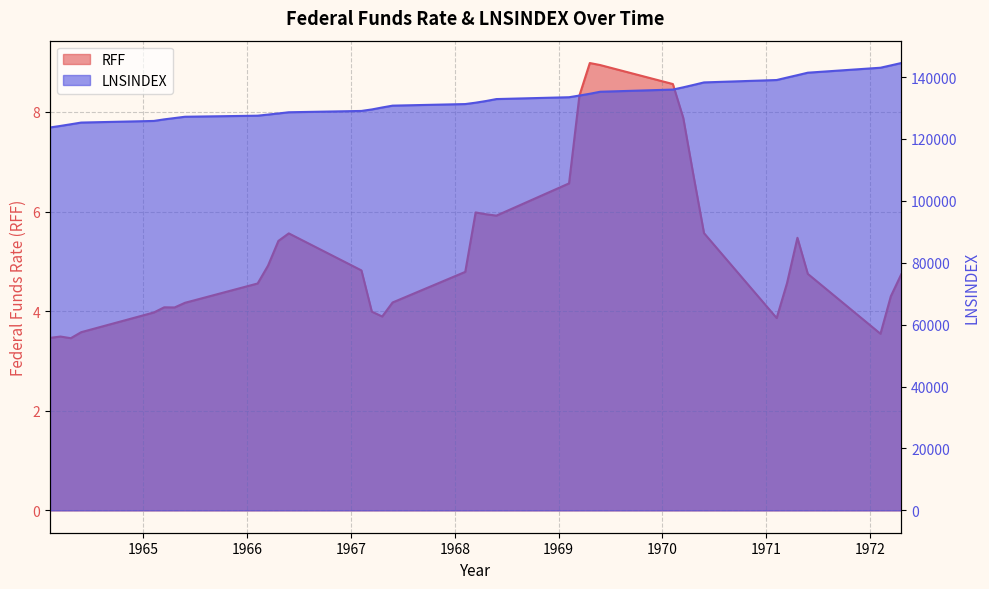

The LNSINDEX series shows 136676.7 at 1970.2. True or false?

True